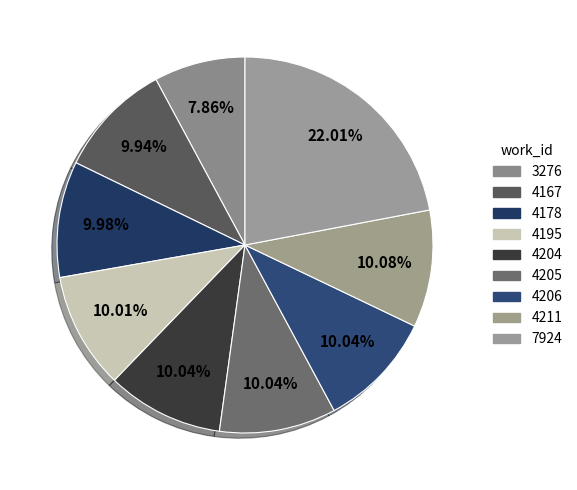

What percentage is the 4167 slice, to the nearest percent?

10%